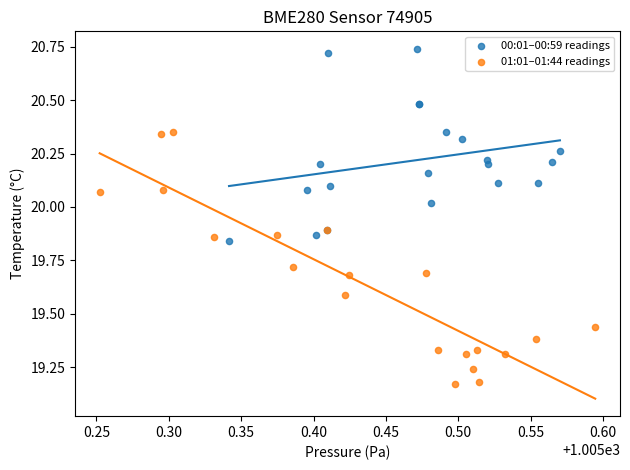

Which series contains the highest Y value?

00:01–00:59 readings